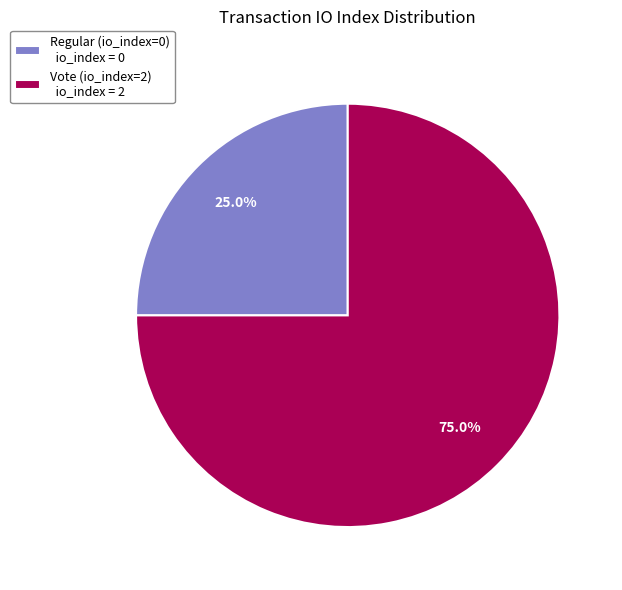

Which slice is the largest?

Vote (io_index=2)